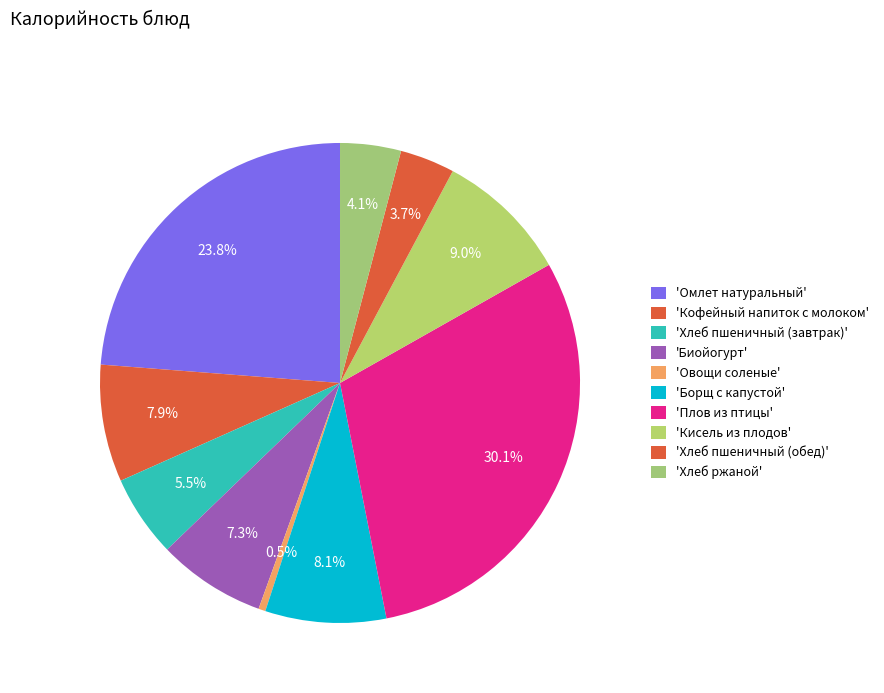

How many slices are in this pie chart?

10